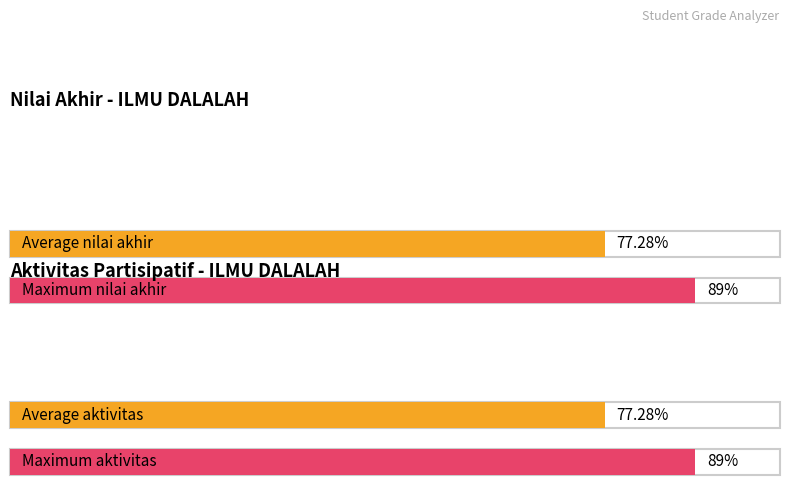

What are all the series names shown in the legend?

Aktivitas Partisipatif, Nilai Akhir